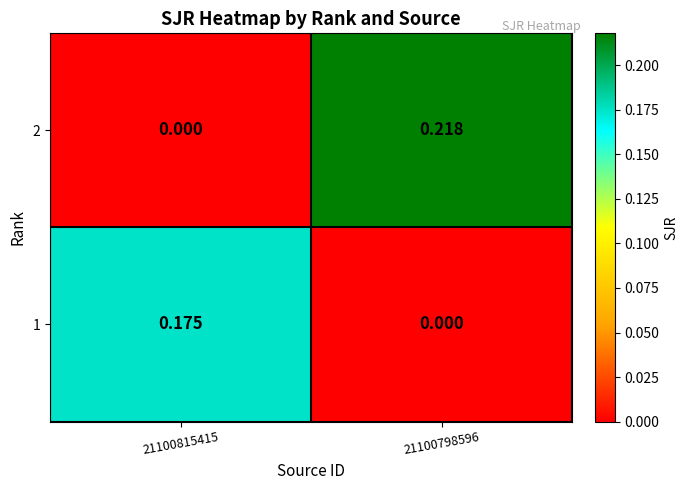

Is the value of 2 at 21100798596 greater than the value of 1 at 21100798596?

Yes